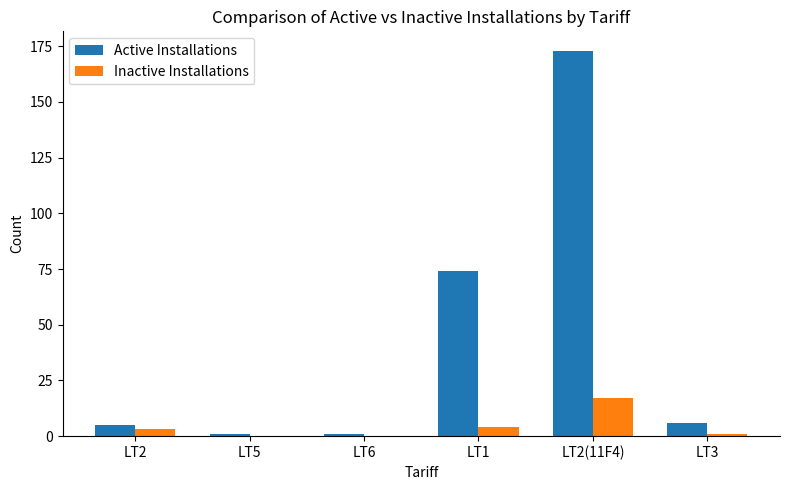

What is the sum of all Inactive Installations values?

25